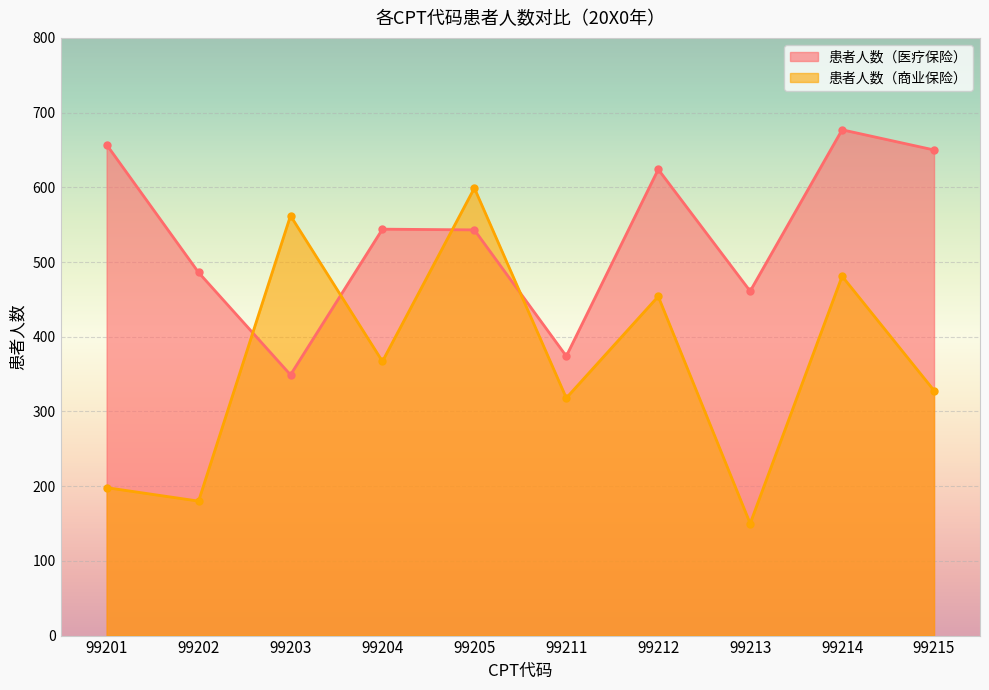

How many lines are shown in the chart?

2